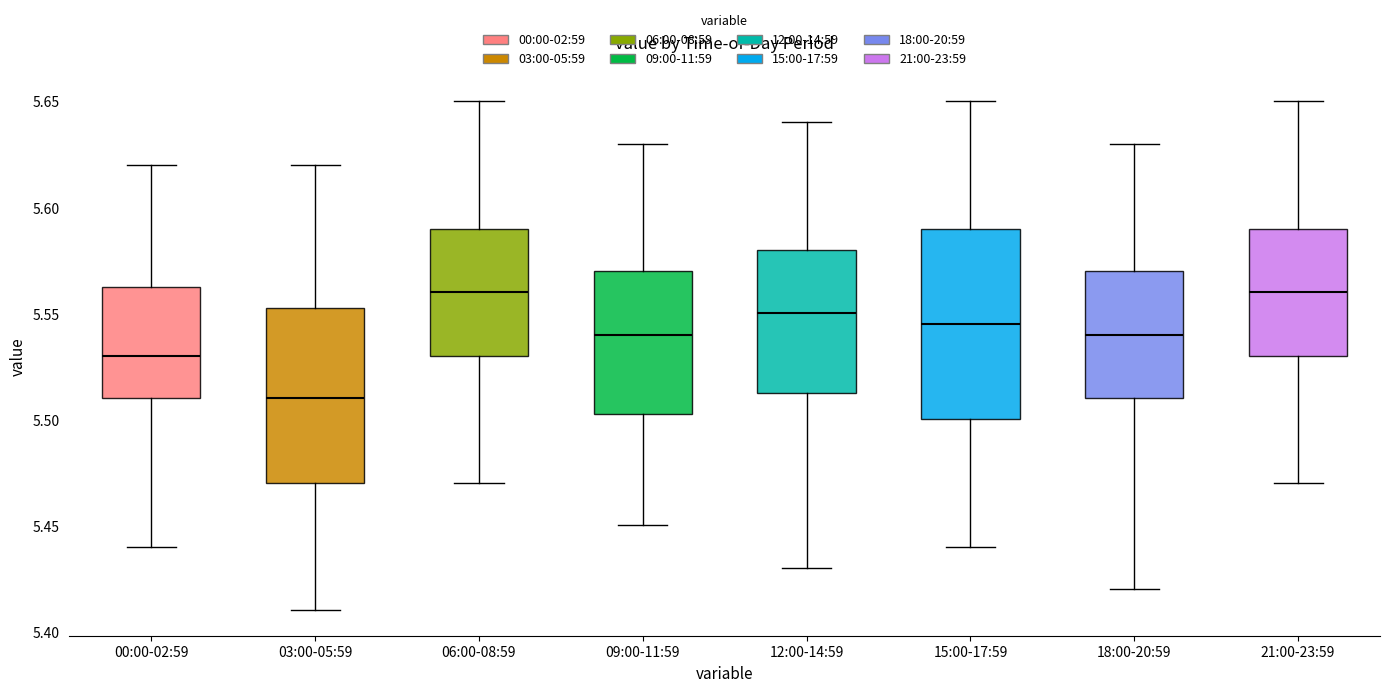

Reading left to right, read every box against the y-axis: the position of its median line, the range the box covers, and the ends of its whiskers. The values are not printed on the chart, so give them approximately, as read against the axis.

00:00-02:59: median 5.530, box 5.510 to 5.565, whiskers 5.440 to 5.620
03:00-05:59: median 5.510, box 5.470 to 5.555, whiskers 5.410 to 5.620
06:00-08:59: median 5.560, box 5.530 to 5.590, whiskers 5.470 to 5.650
09:00-11:59: median 5.540, box 5.505 to 5.570, whiskers 5.450 to 5.630
12:00-14:59: median 5.550, box 5.515 to 5.580, whiskers 5.430 to 5.640
15:00-17:59: median 5.545, box 5.500 to 5.590, whiskers 5.440 to 5.650
18:00-20:59: median 5.540, box 5.510 to 5.570, whiskers 5.420 to 5.630
21:00-23:59: median 5.560, box 5.530 to 5.590, whiskers 5.470 to 5.650